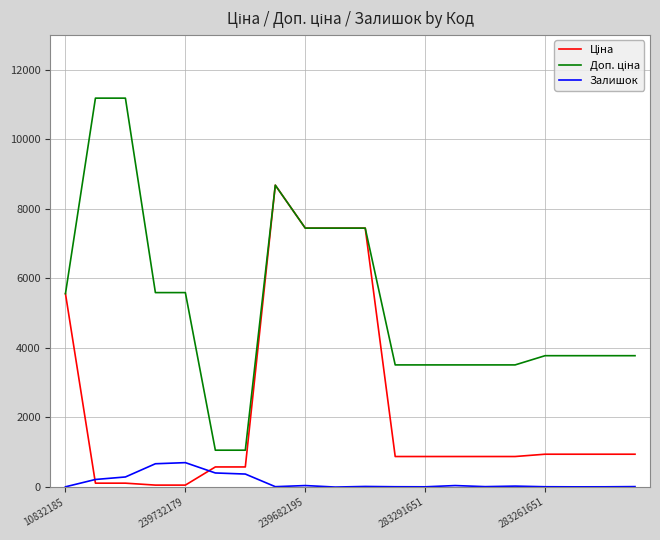

Which series has the largest range (max minus min)?

Доп. ціна